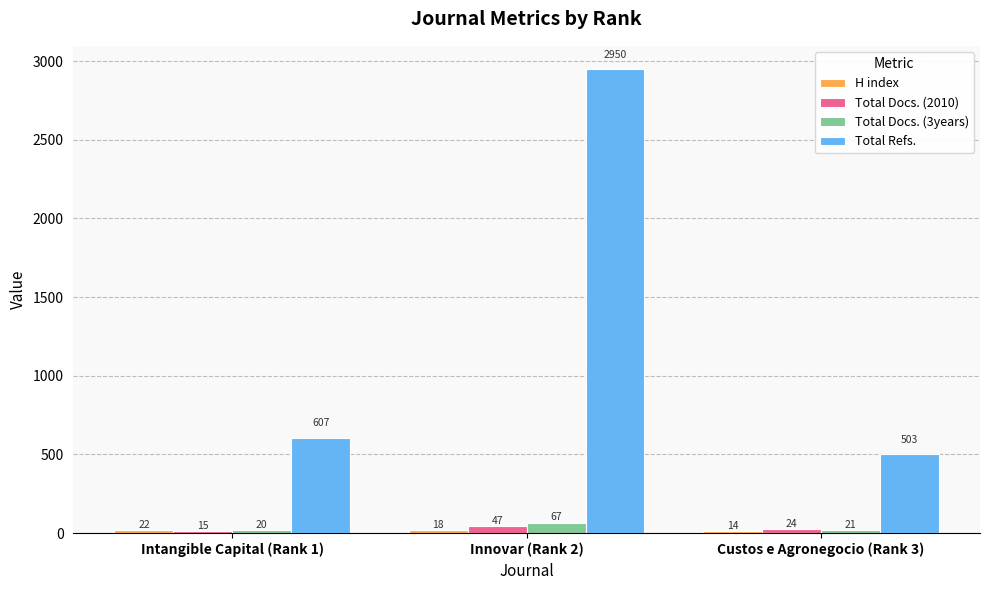

At how many categories does at least one series exceed 1066?

1